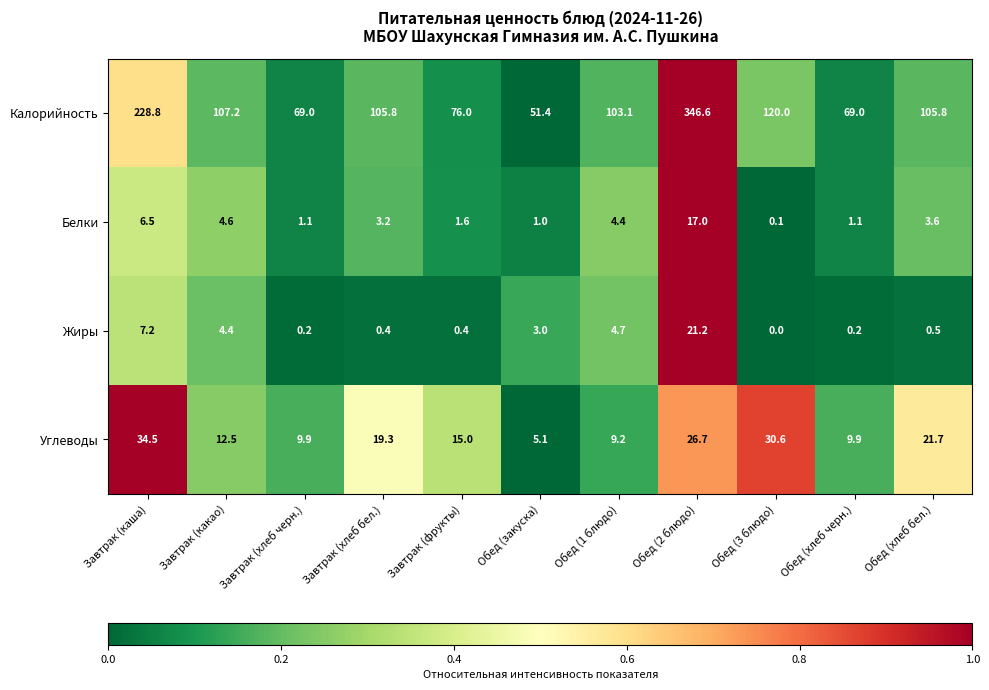

How many categories are shown in the chart?

11